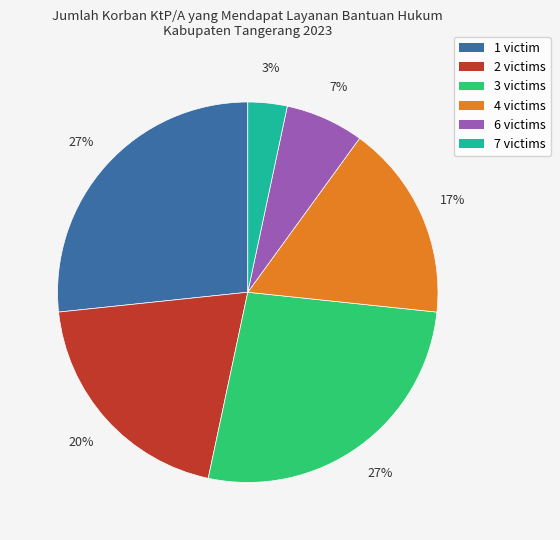

What is the smallest slice in the pie chart?

7